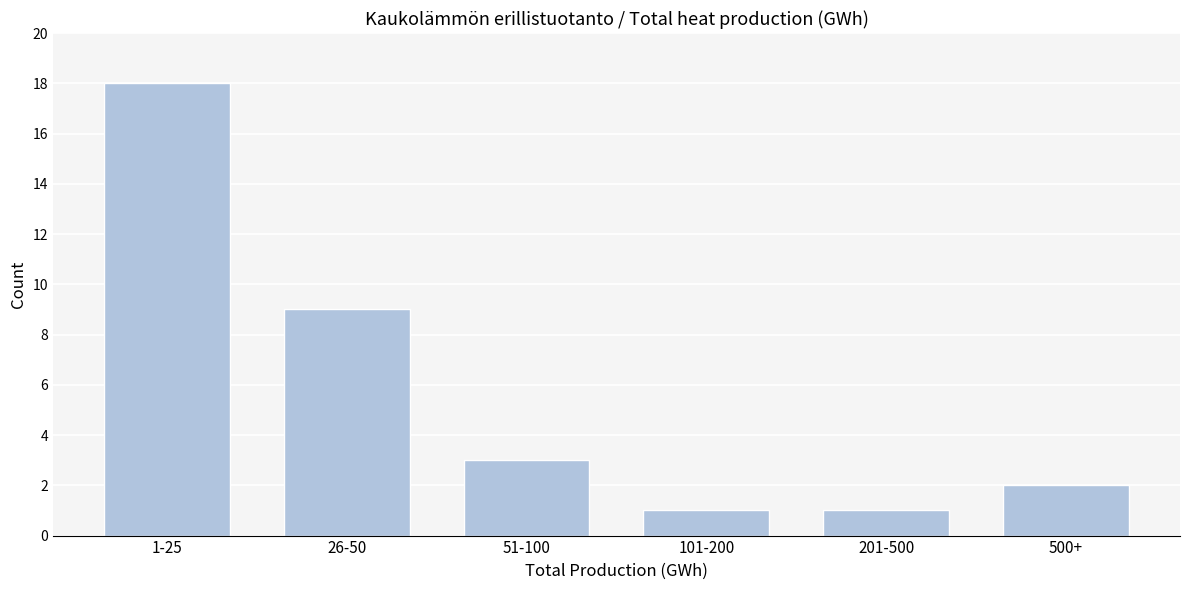

Reading left to right, list all the values displayed in this chart.

18	9	3	1	1	2